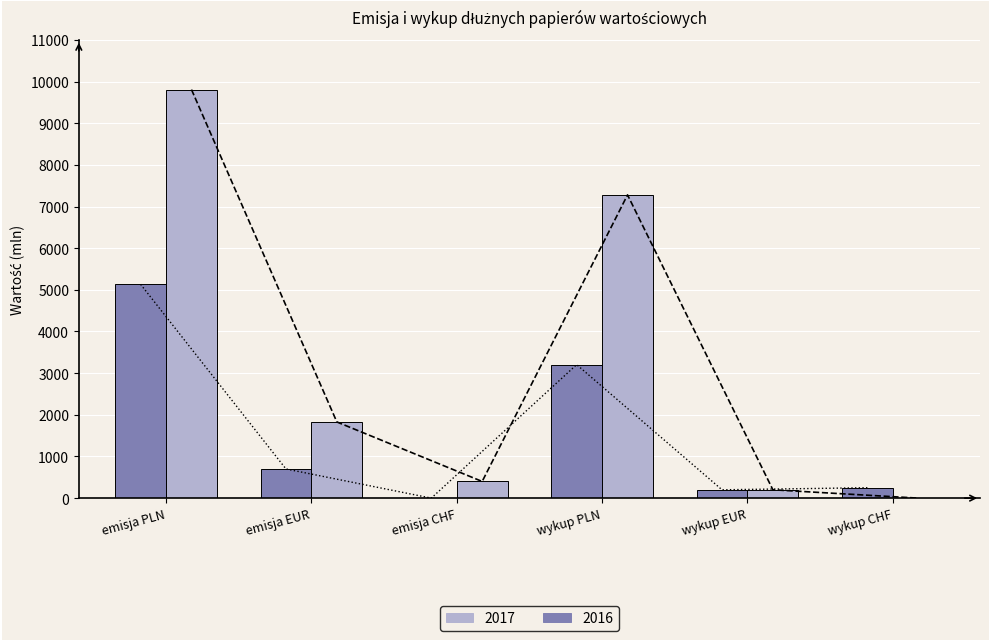

At which category is the sum across all series the highest?

emisja PLN